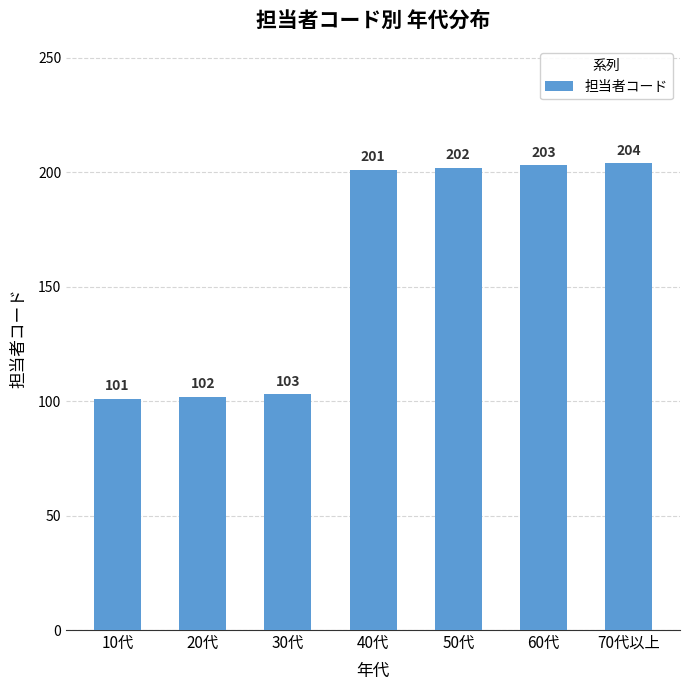

The value at 40代 is 49. True or false?

False